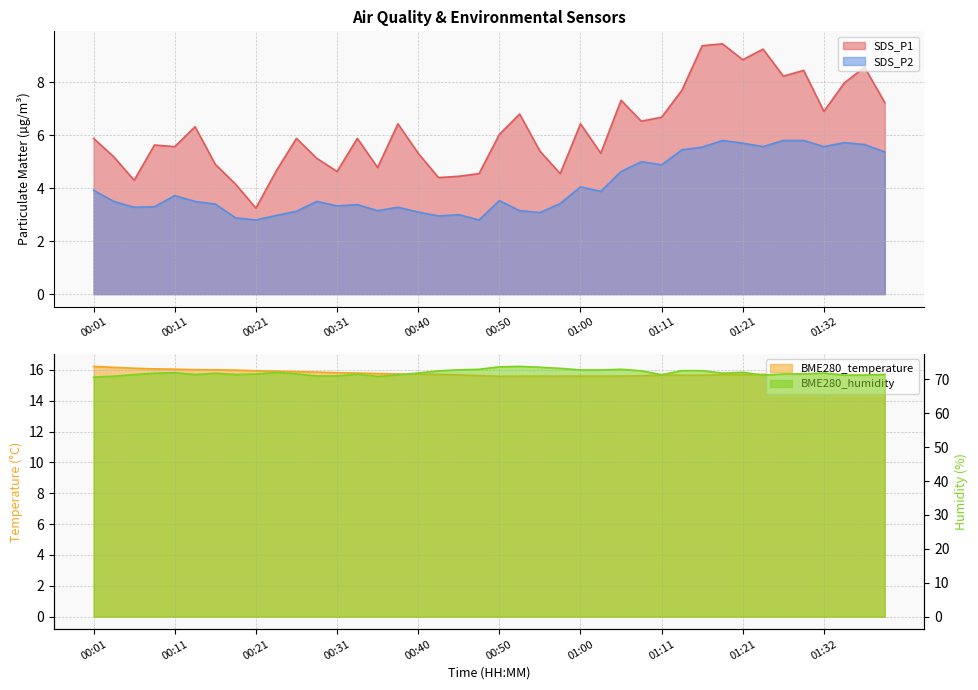

What is the difference between the maximum and minimum values in the SDS_P1 series?

6.2